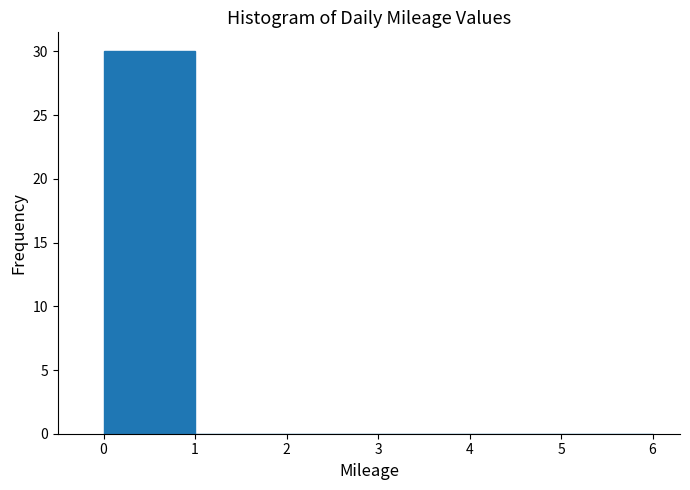

Reading left to right, transcribe this chart: for each bar, give the range it covers on the x-axis and its height. The values are not printed on the chart, so give them approximately, as read against the axis.

0 to 1: 30
1 to 2: 0
2 to 3: 0
3 to 4: 0
4 to 5: 0
5 to 6: 0